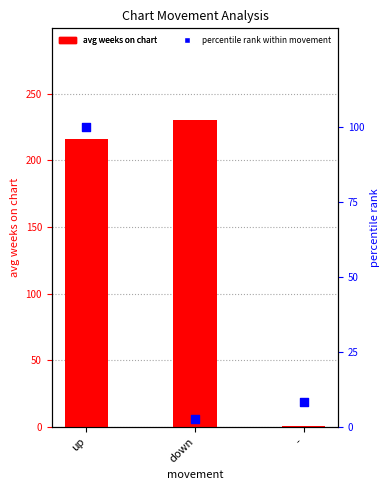

Which series has the widest spread of Y values?

avg weeks on chart